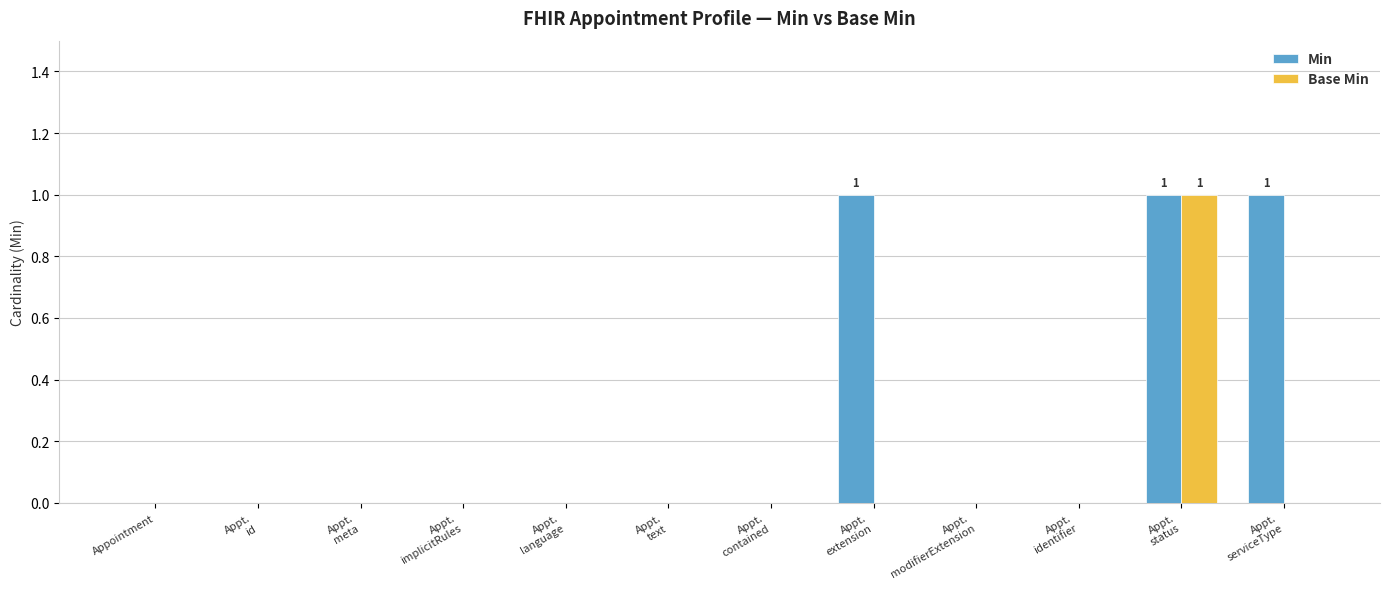

How many categories are shown in the chart?

12